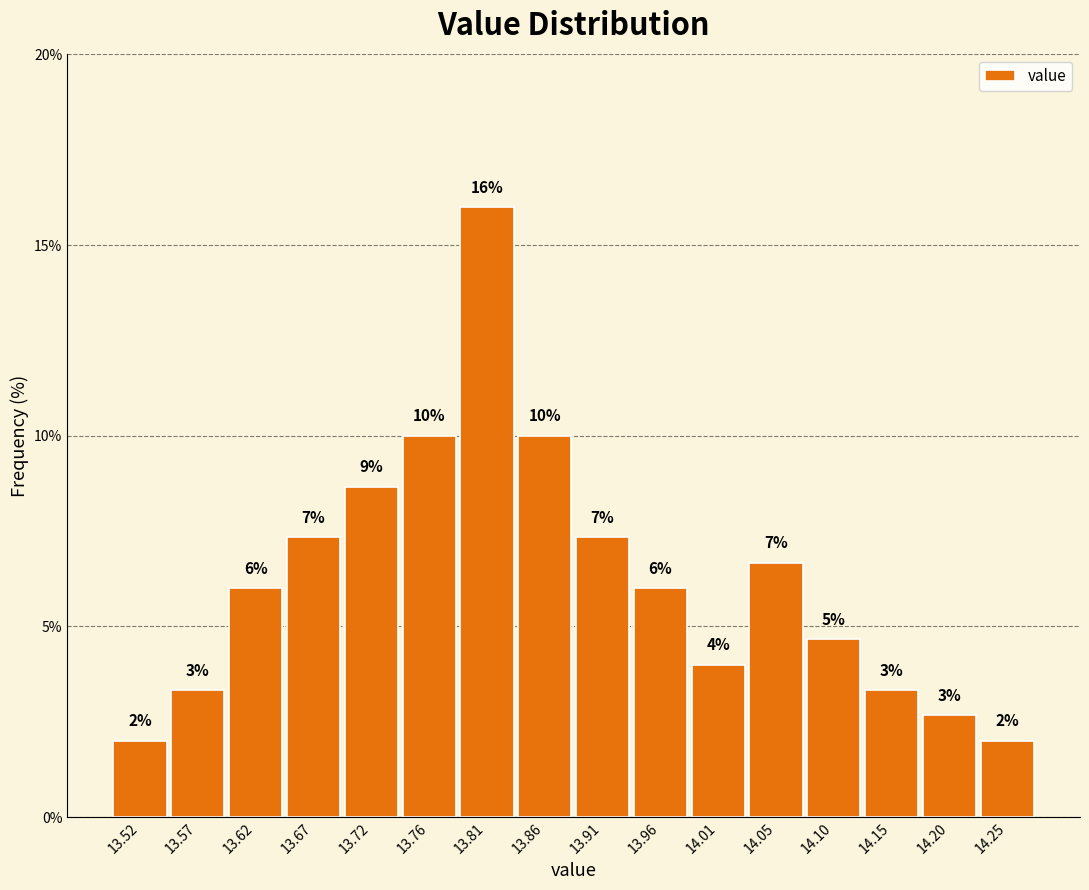

Over which range of the x-axis is the bar tallest?

13.790 to 13.835